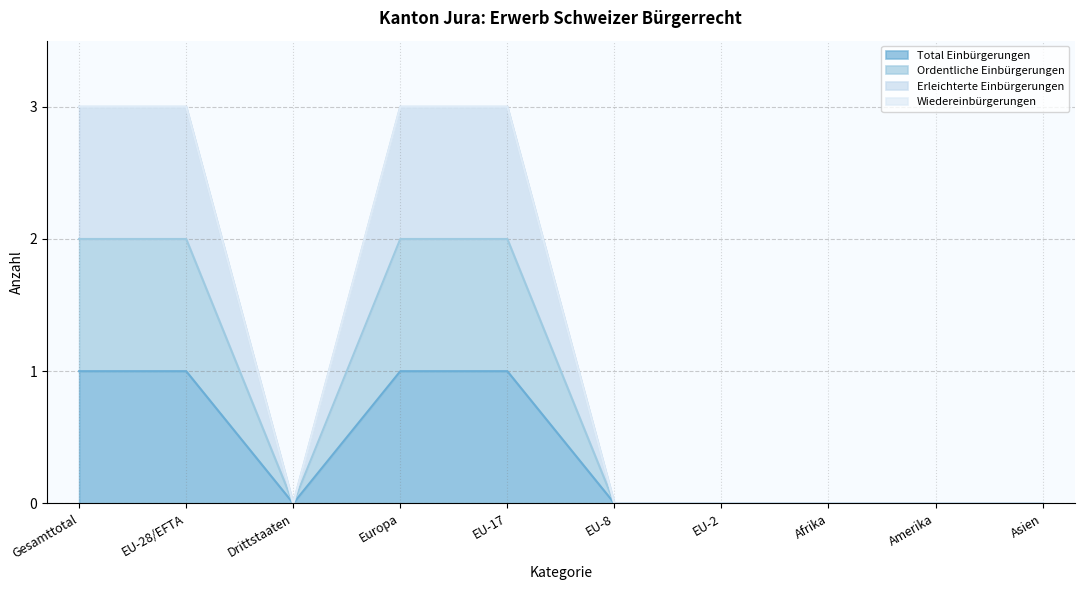

What position from the left is Europa?

4